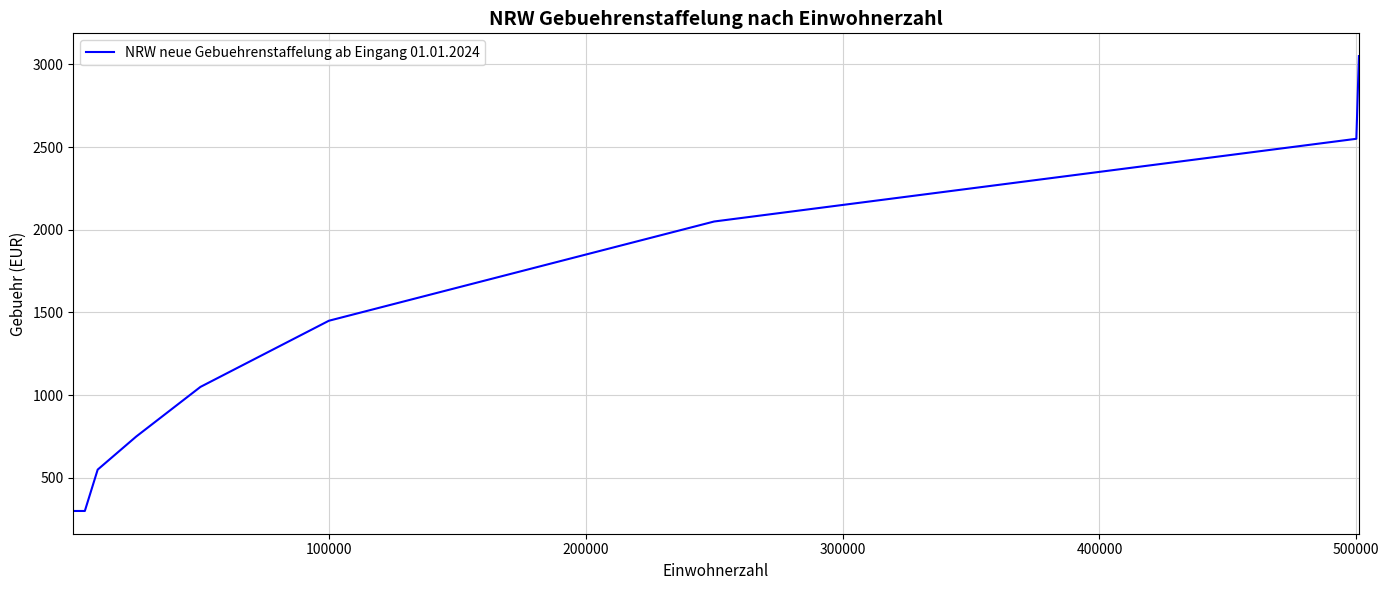

Reading right to left, transcribe all the data shown in this chart.

3050	2550	2050	1450	1250	1050	750	550	300	300	300	300